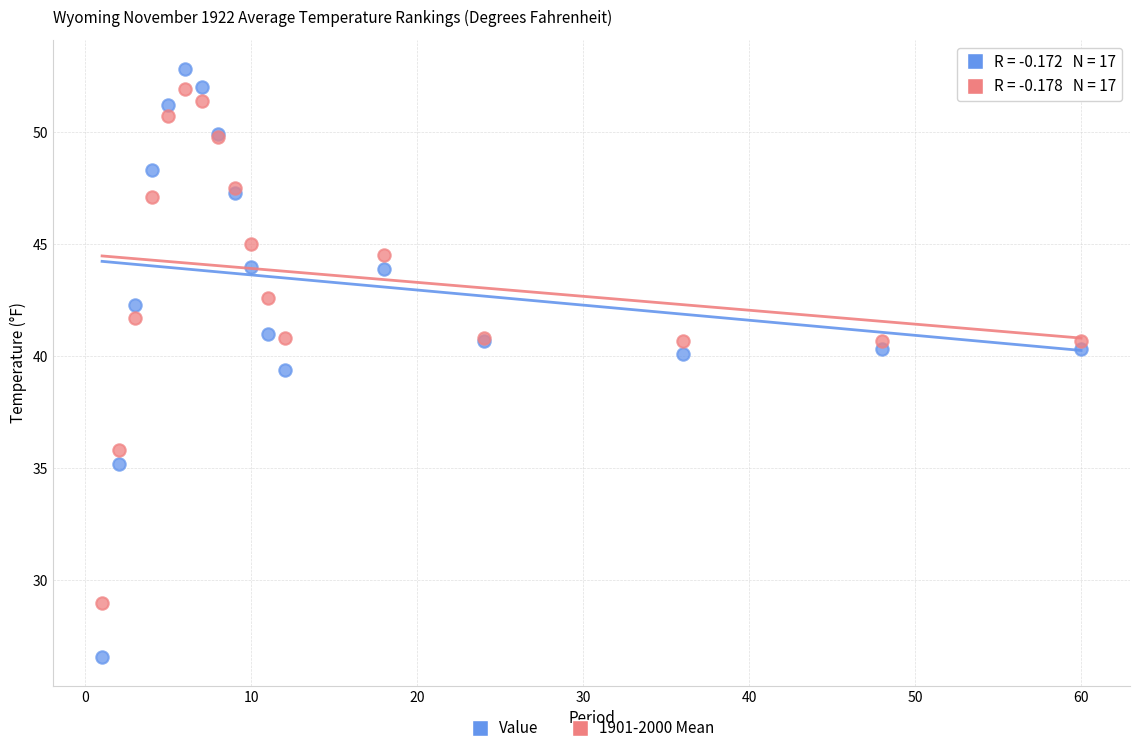

Across all series, what Y value is closest to 39?

39.4